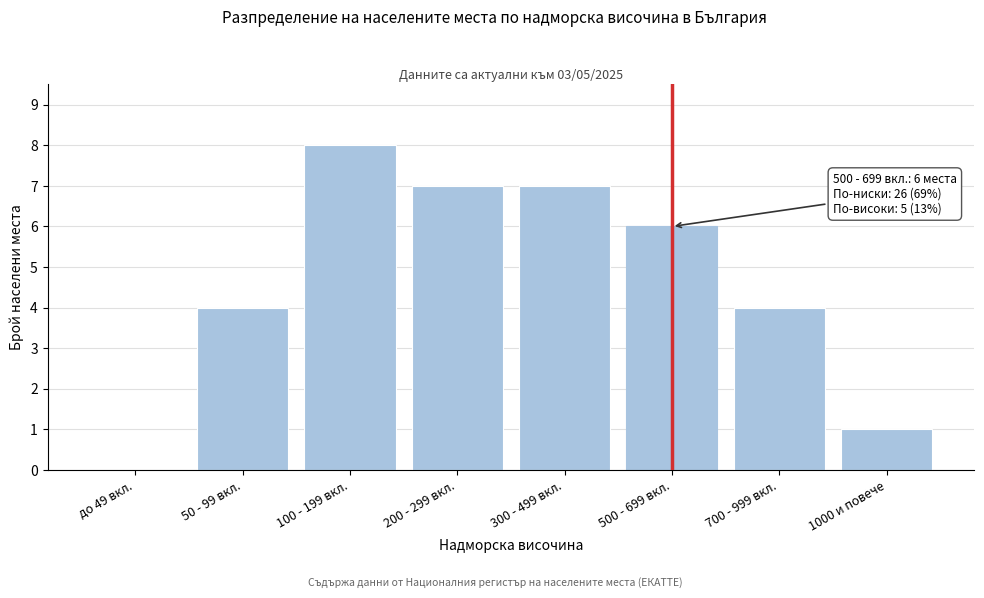

Reading right to left, transcribe all the data shown in this chart.

1000 и повече=1	700 - 999 вкл.=4	500 - 699 вкл.=6	300 - 499 вкл.=7	200 - 299 вкл.=7	100 - 199 вкл.=8	50 - 99 вкл.=4	до 49 вкл.=0